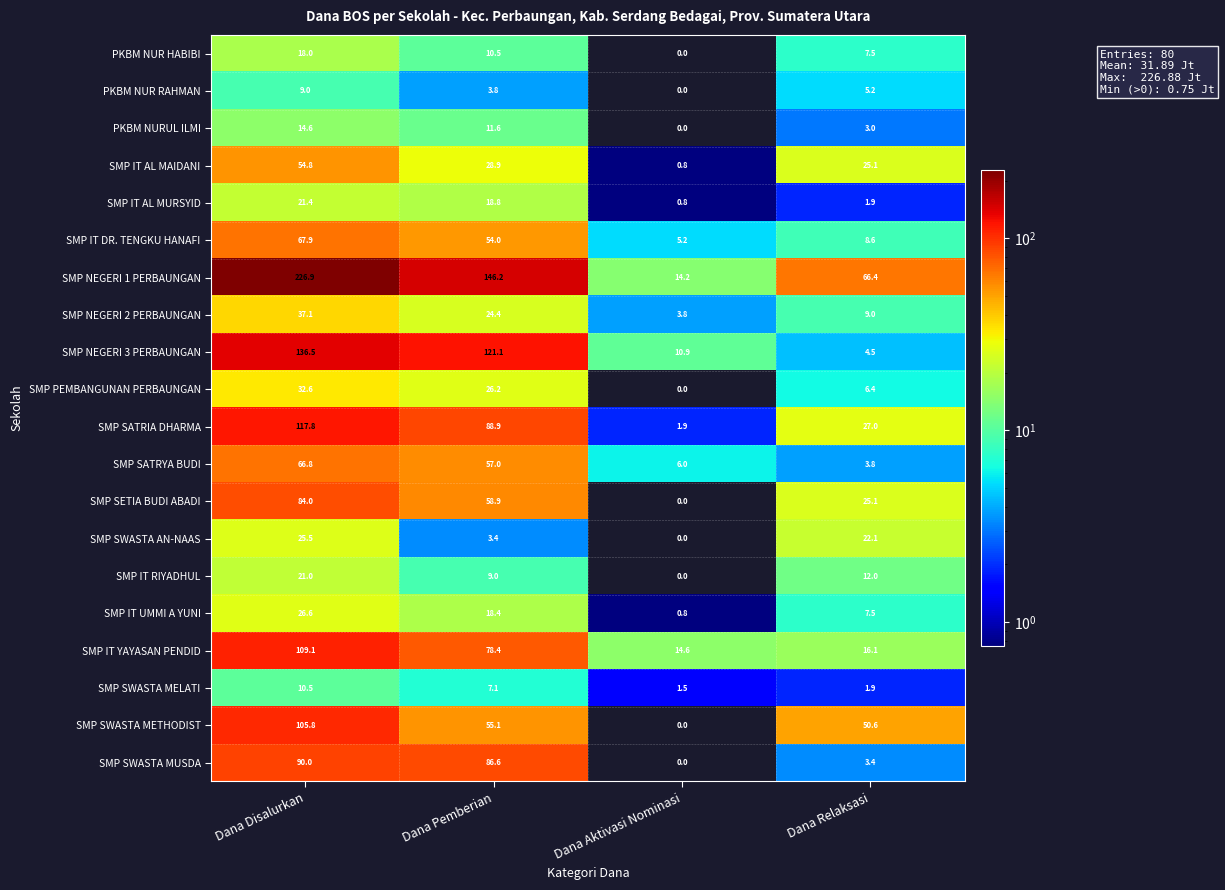

Which series changed the most between Dana Pemberian and Dana Relaksasi?

SMP NEGERI 3 PERBAUNGAN